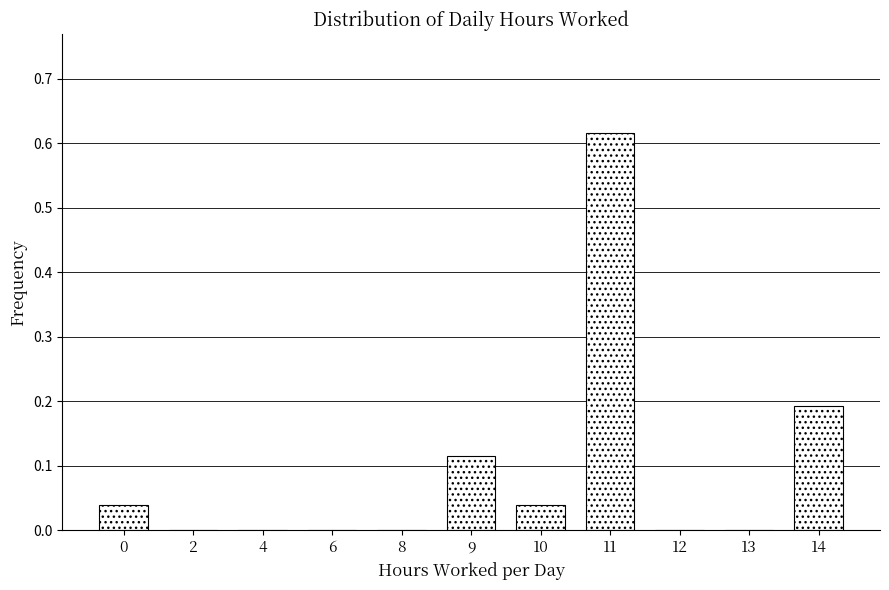

The chart shows a value of 0.1 at 10. True or false?

False